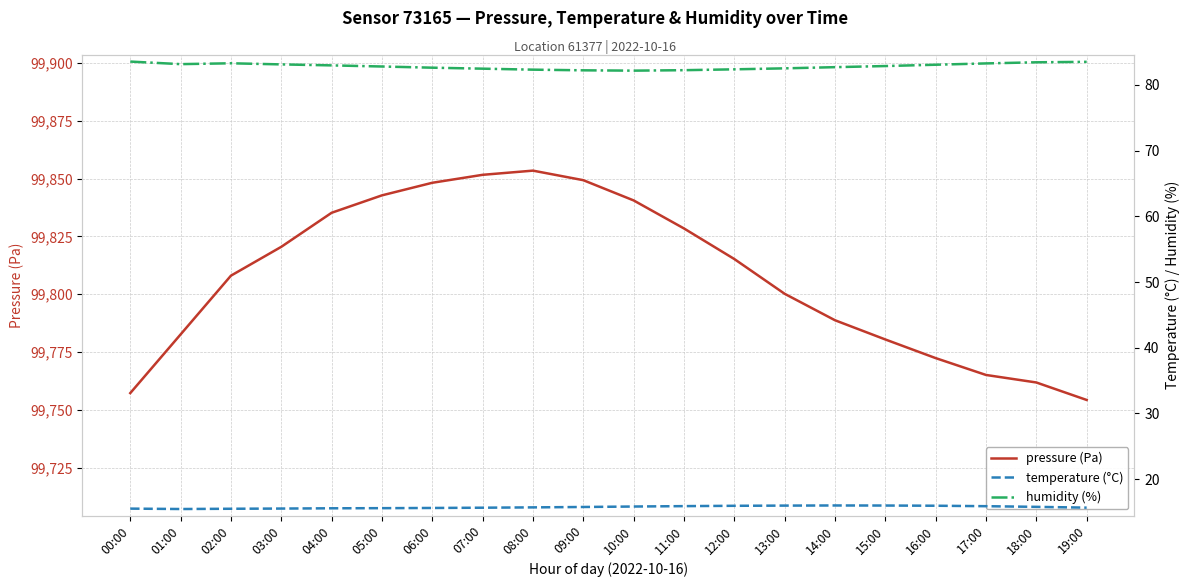

What is the total value across all series at 06:00?

99946.4